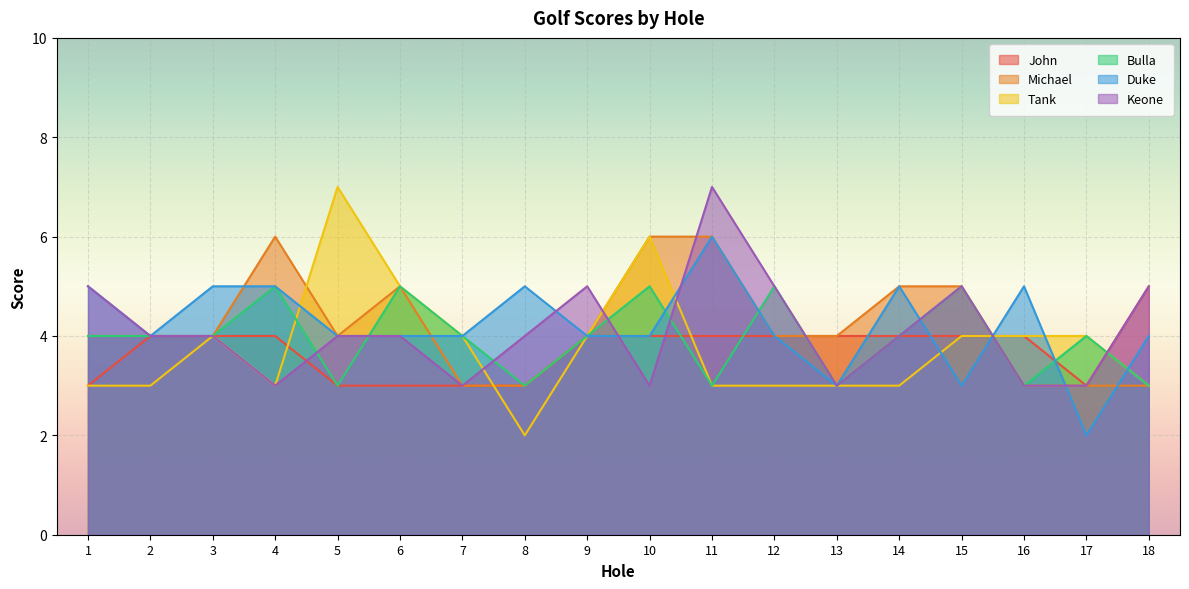

Is the value of John at 4 greater than the value of Duke at 17?

Yes